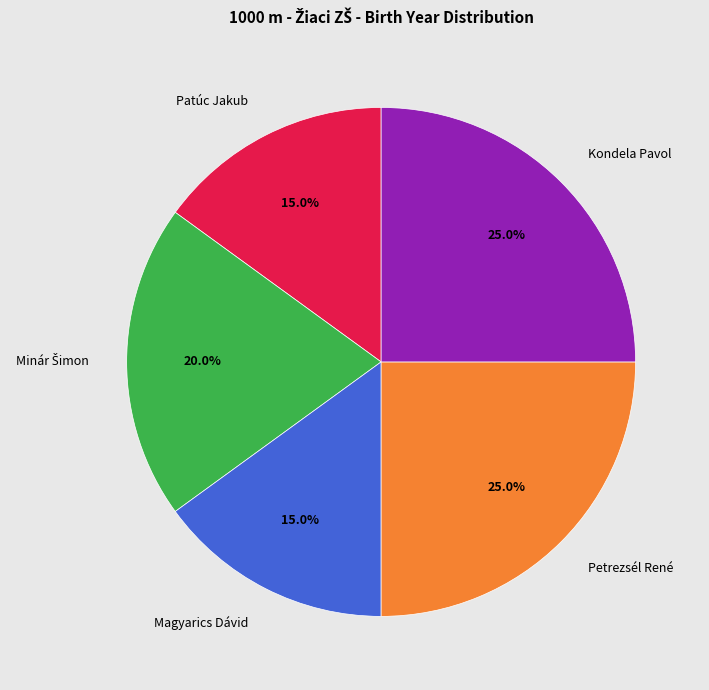

To the nearest percent, what is the average slice percentage?

20%